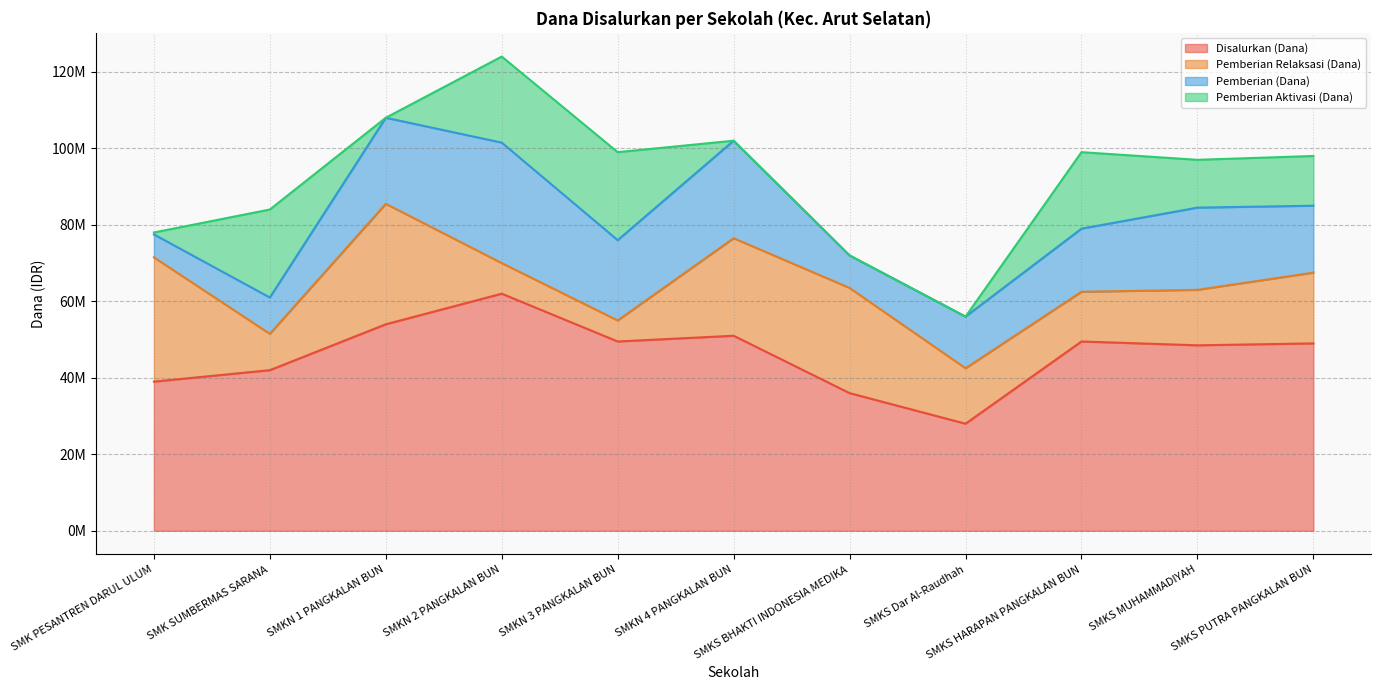

Reading left to right, extract all data points from this chart.

Disalurkan (Dana): 39000000	42000000	54000000	62000000	49500000	51000000	36000000	28000000	49500000	48500000	49000000
Pemberian Relaksasi (Dana): 32500000	9500000	31500000	8000000	5500000	25500000	27500000	14500000	13000000	14500000	18500000
Pemberian (Dana): 6000000	9500000	22500000	31500000	21000000	25500000	8500000	13500000	16500000	21500000	17500000
Pemberian Aktivasi (Dana): 500000	23000000	0	22500000	23000000	0	0	0	20000000	12500000	13000000